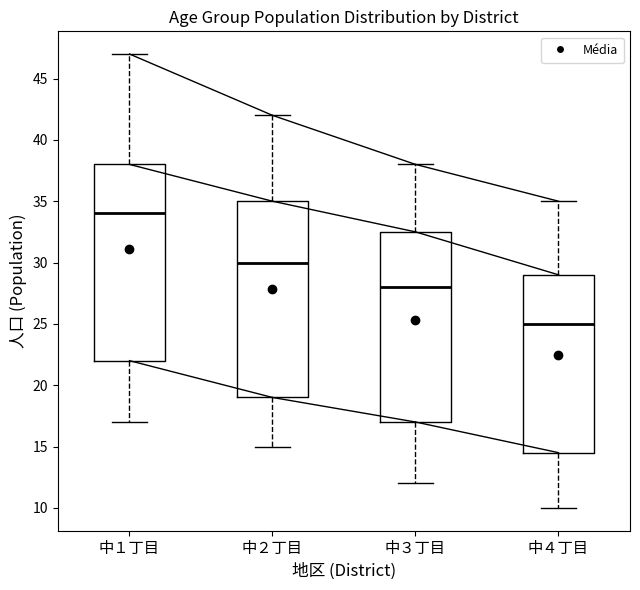

Reading left to right, transcribe this box plot: for each box, give where its median line is, the range the box spans, and where its two whiskers end, as read against the y-axis. The values are not printed on the chart, so give them approximately, as read against the axis.

中１丁目: median 34.0, box 22.0 to 38.0, whiskers 17.0 to 47.0
中２丁目: median 30.0, box 19.0 to 35.0, whiskers 15.0 to 42.0
中３丁目: median 28.0, box 17.0 to 32.5, whiskers 12.0 to 38.0
中４丁目: median 25.0, box 14.5 to 29.0, whiskers 10.0 to 35.0